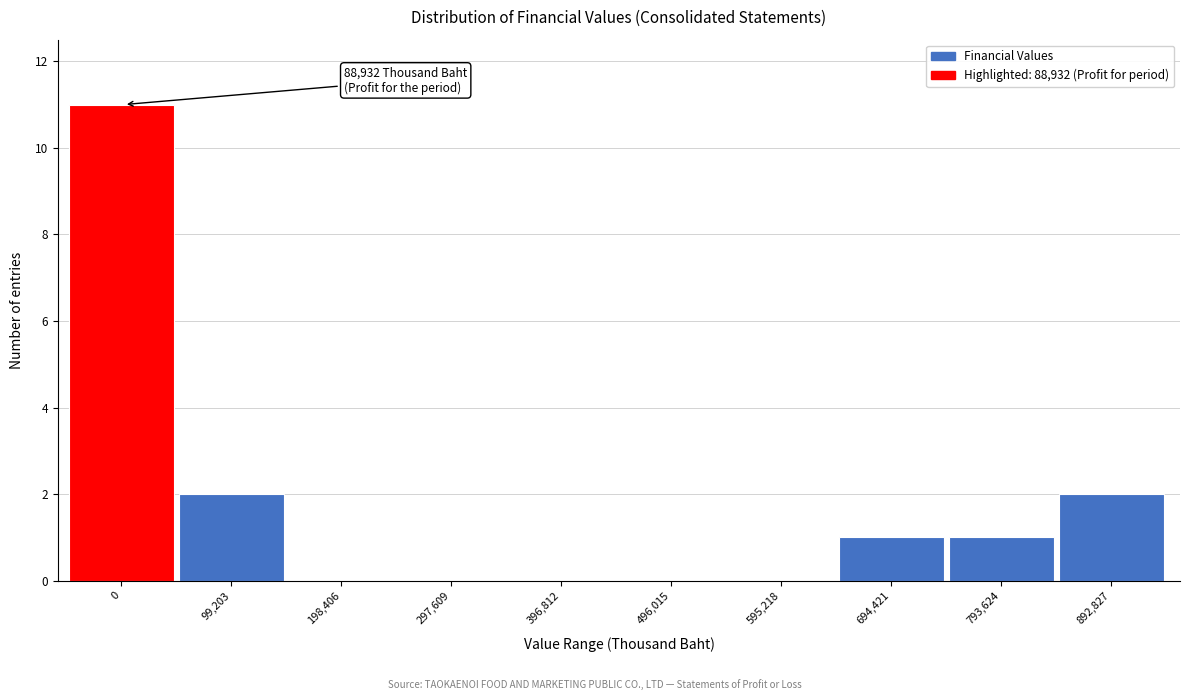

Reading right to left, what are all the values shown in this chart?

892,827=2	793,624=1	694,421=1	595,218=0	496,015=0	396,812=0	297,609=0	198,406=0	99,203=2	0=11